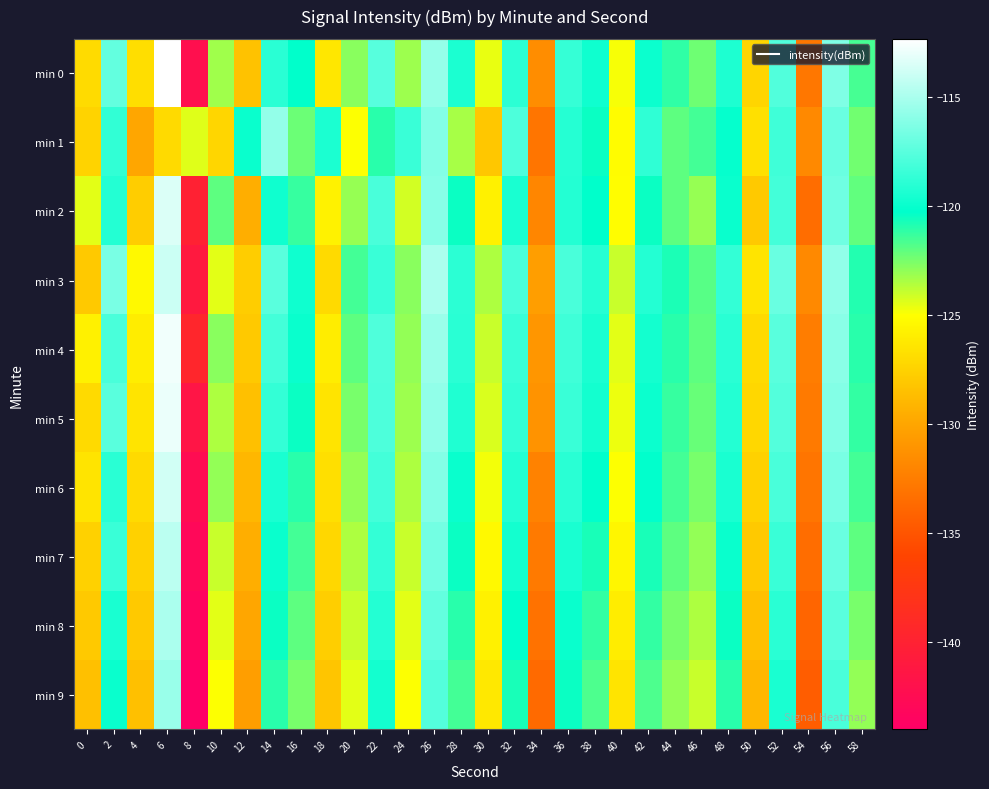

Which has a higher value, 12 or 44?

44